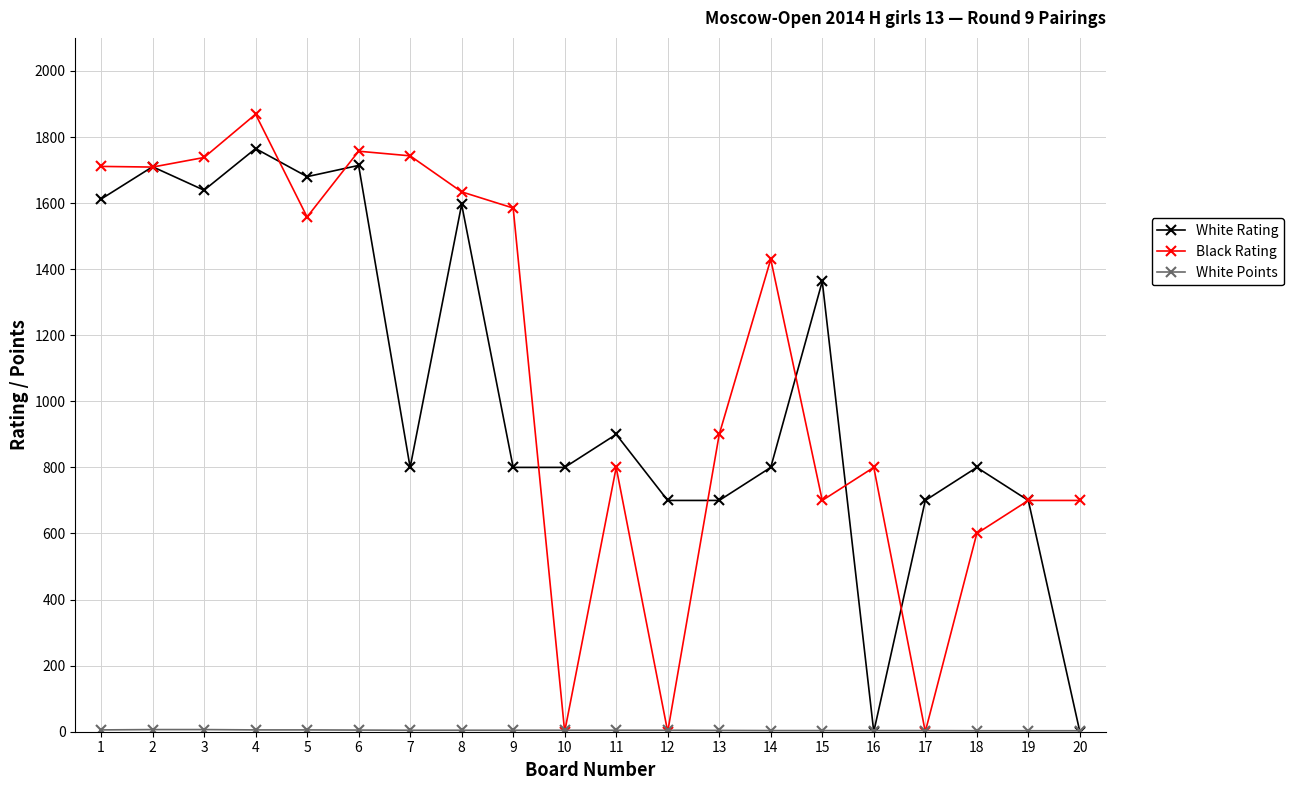

How many categories are shown in the chart?

20